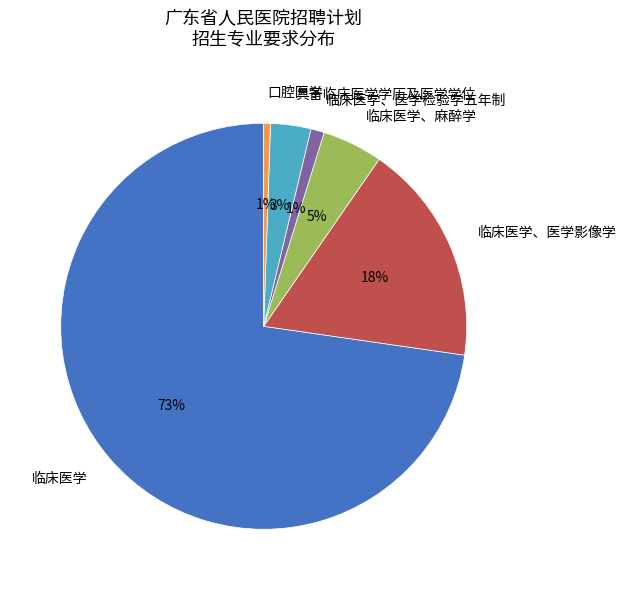

How many segments does this pie chart have?

6